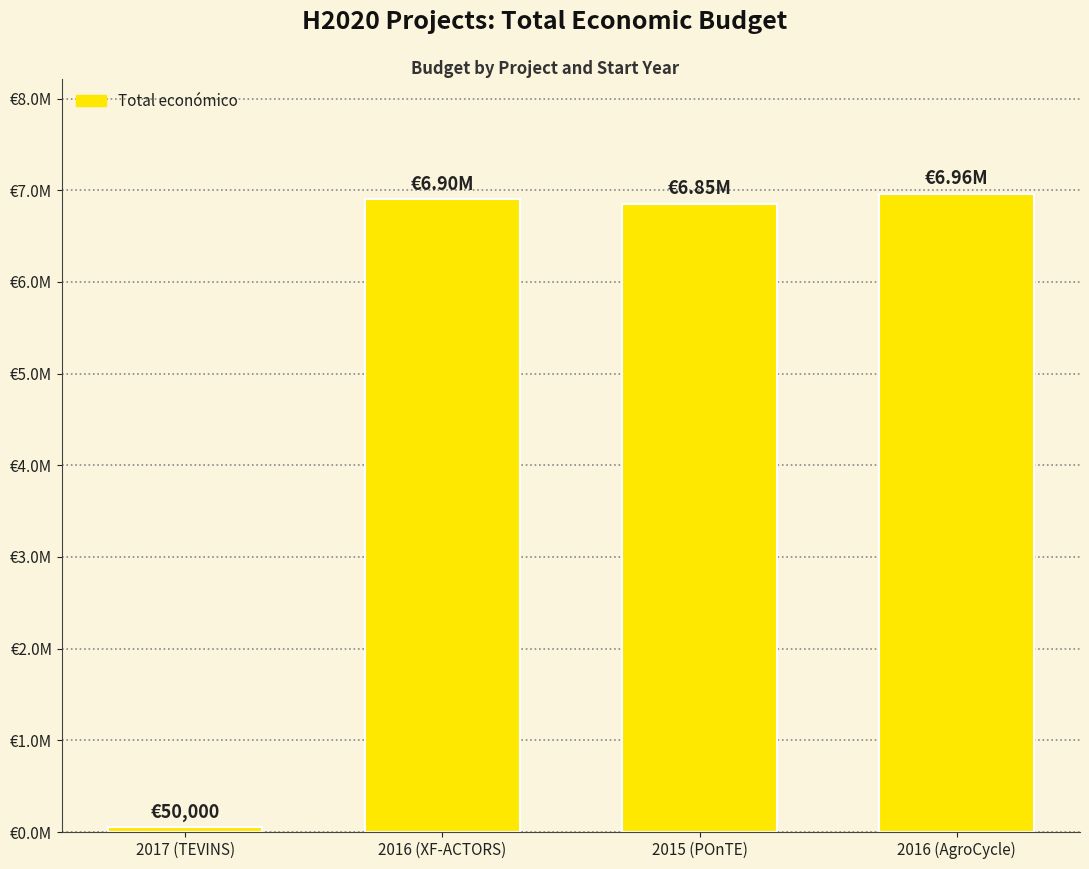

At which category does the chart reach its peak across all series?

2016 (AgroCycle)